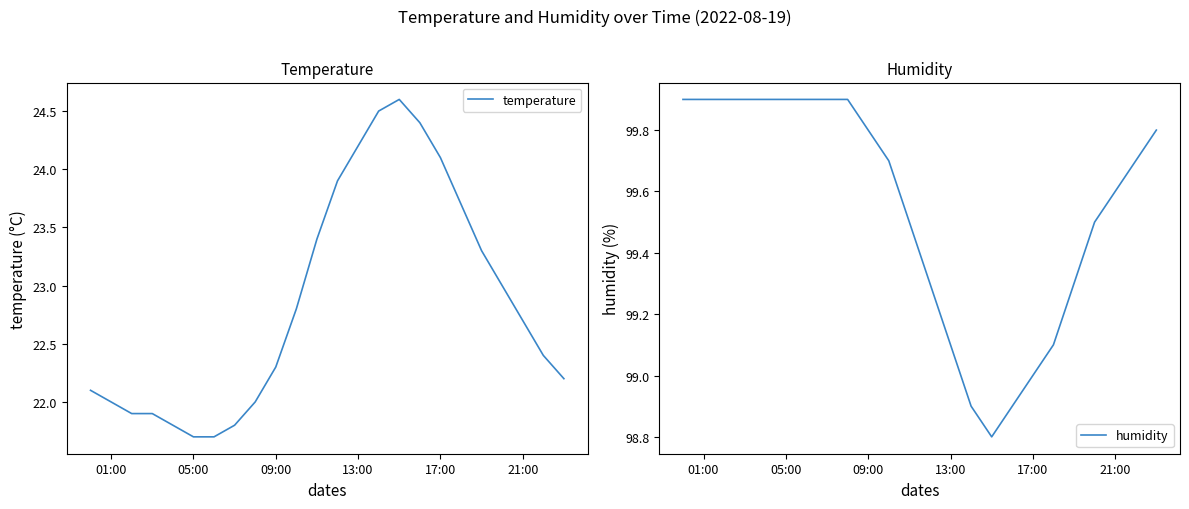

List the series in order of their overall mean, highest first.

humidity, temperature